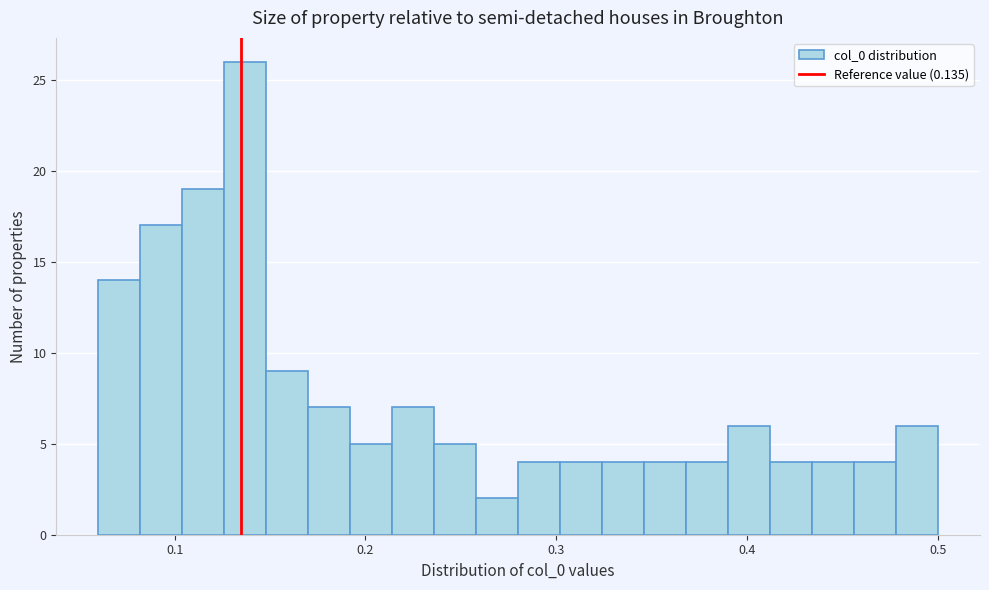

Around what value on the x-axis is the tallest bar? Give the approximate position of its centre, as read against the axis.

0.14